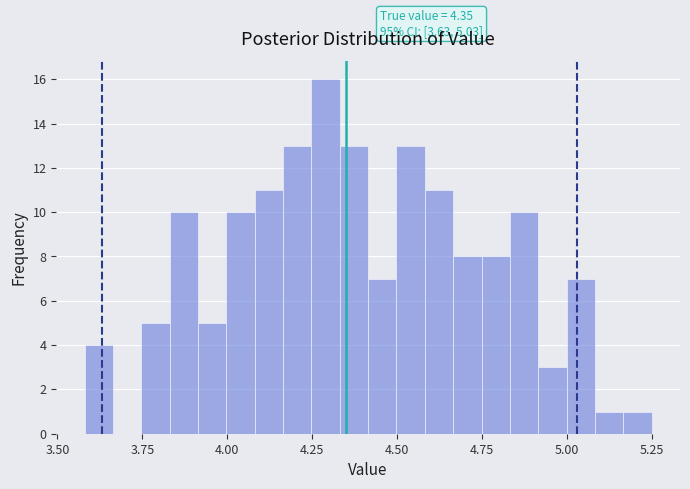

Read against the x-axis, roughly where is the centre of the tallest bar?

4.30